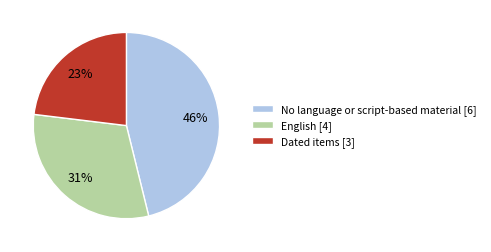

Is it true that No language or script-based material [6] is 32% of the pie?

False